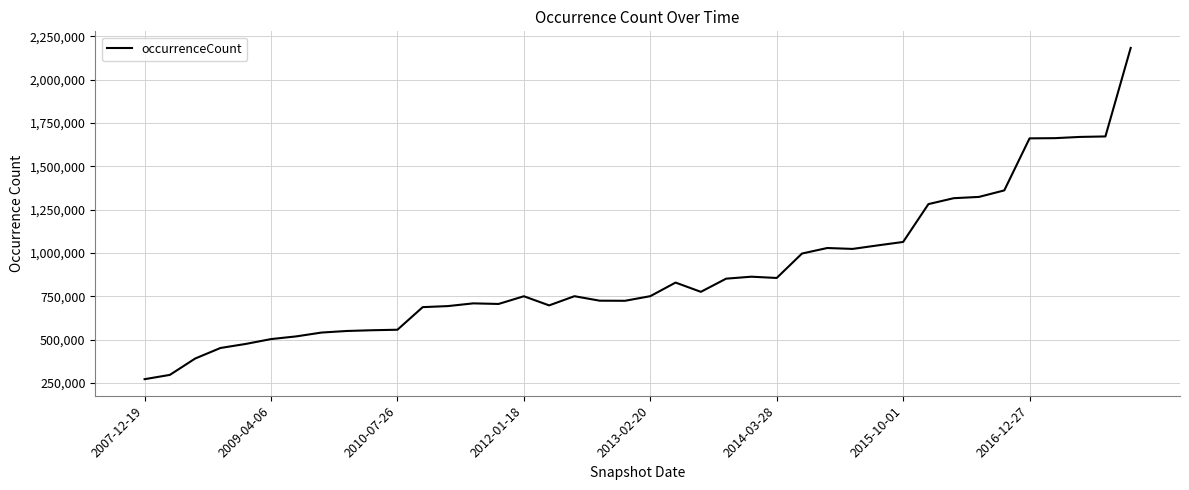

What is the difference between the maximum and minimum values?

1911196